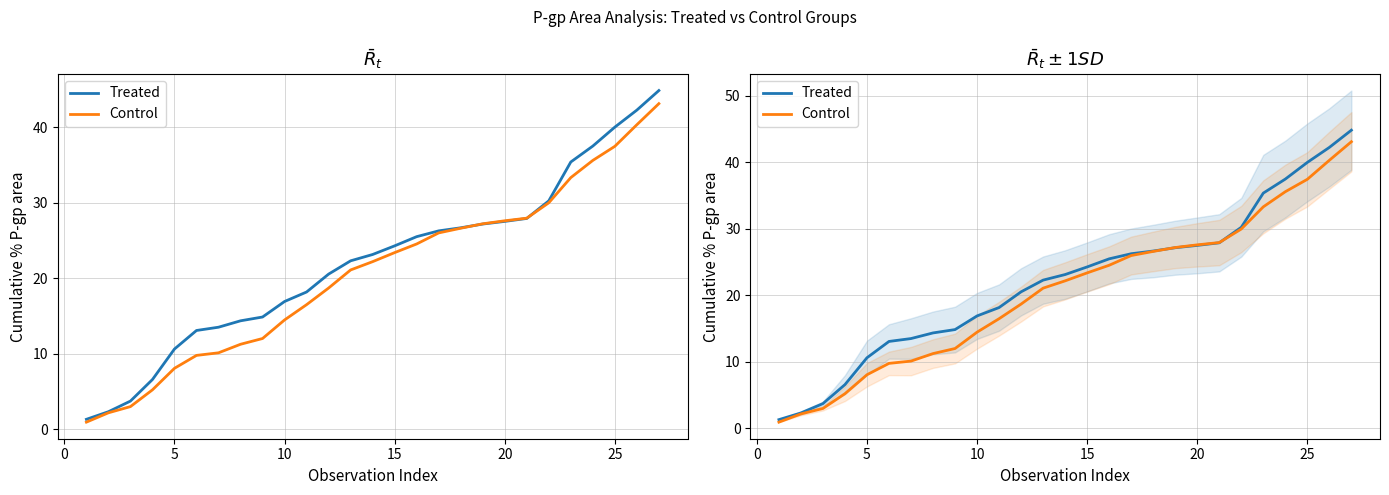

The value of Control at 15 is 9.6. True or false?

False